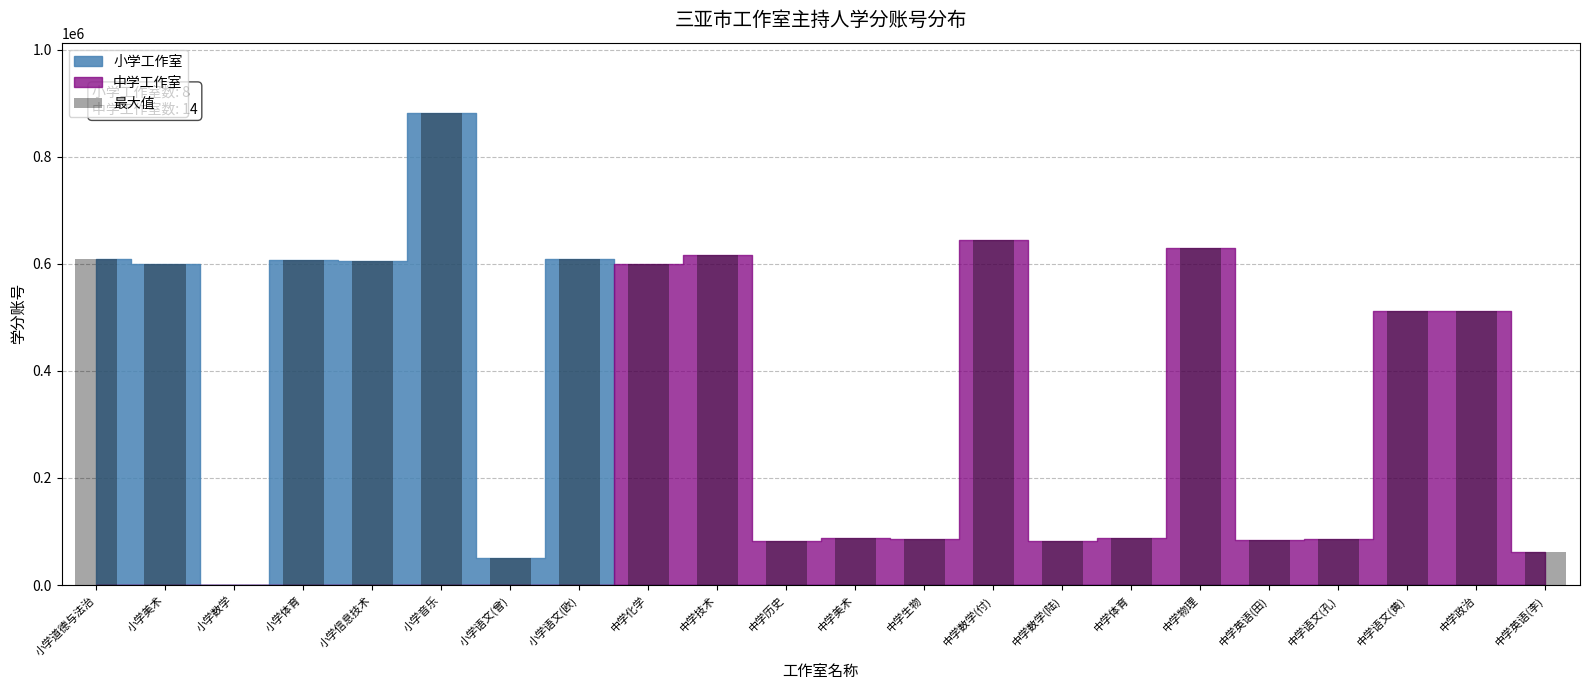

What is the sum of the values at 小学道德与法治 and 中学化学?

1209411